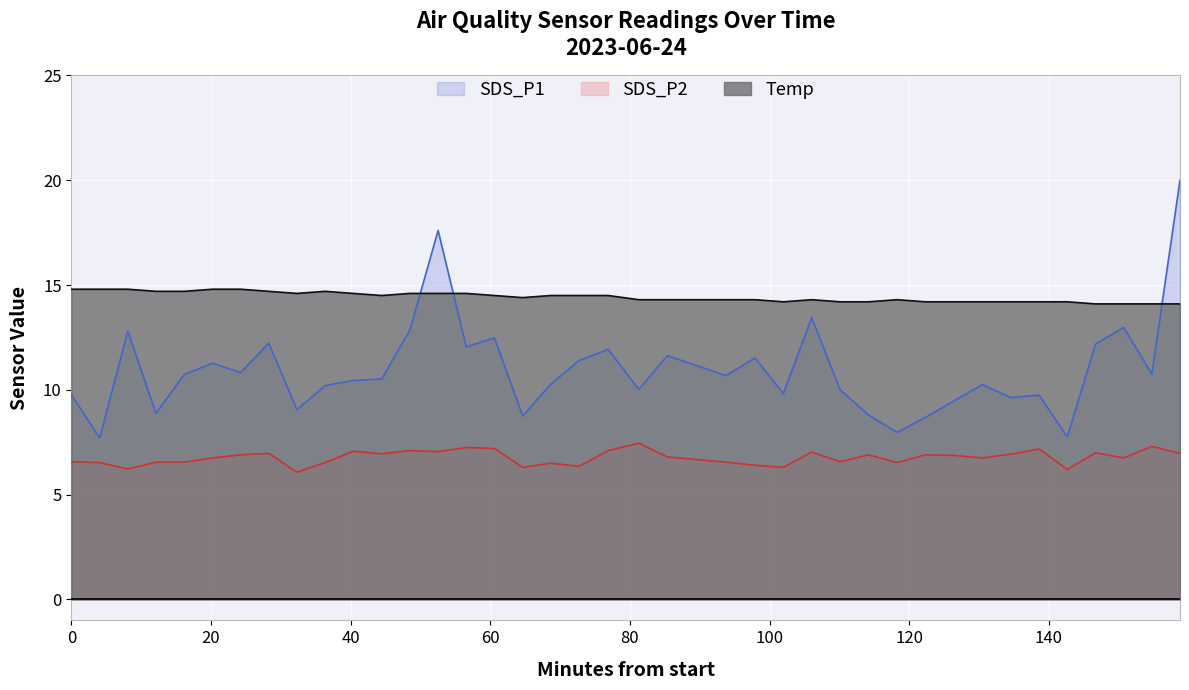

What are all the series names shown in the legend?

SDS_P1, SDS_P2, Temp